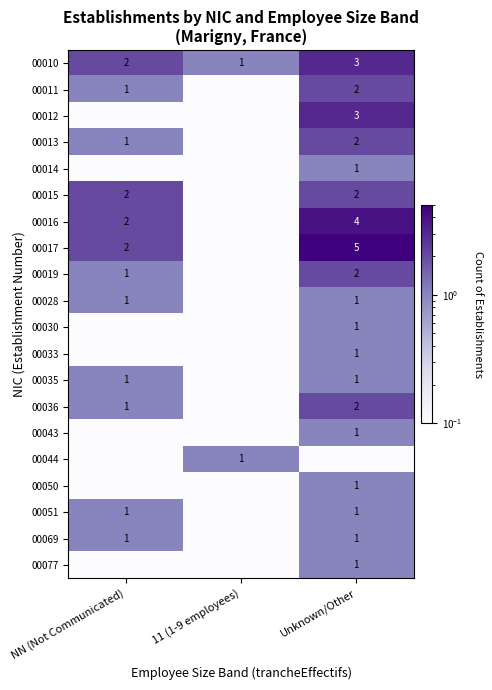

What is the sum of the 00028 values at Unknown/Other and NN (Not Communicated)?

2.0